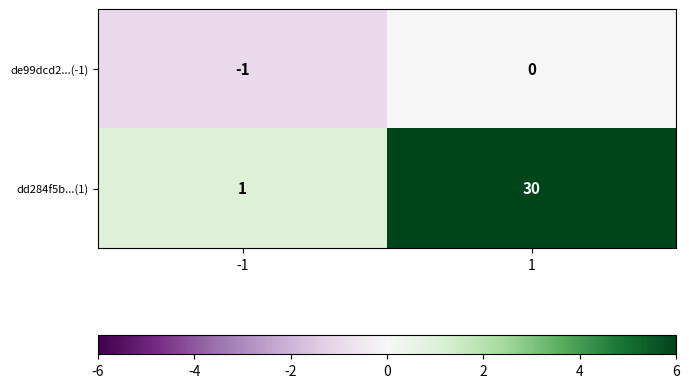

Reading left to right, what are all the values shown in this chart?

de99dcd2...(-1): -1=-1	1=0
dd284f5b...(1): -1=1	1=30